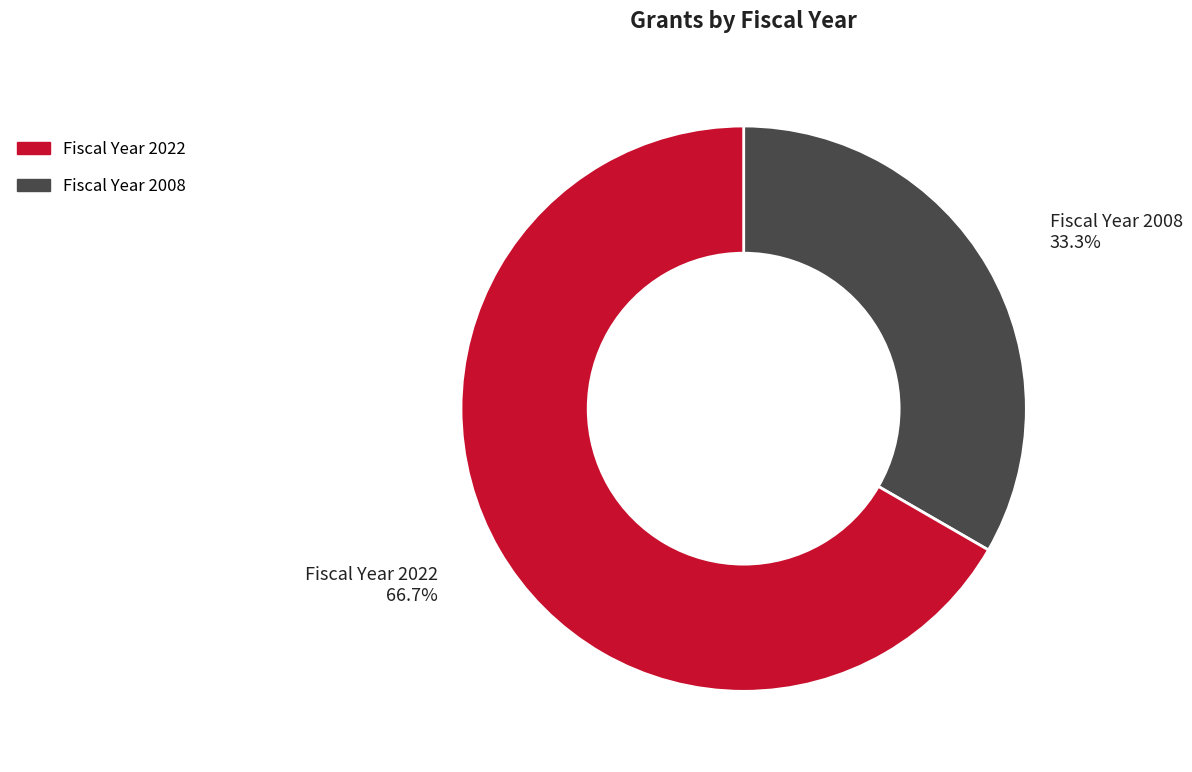

To the nearest percent, what is the average slice percentage?

50%